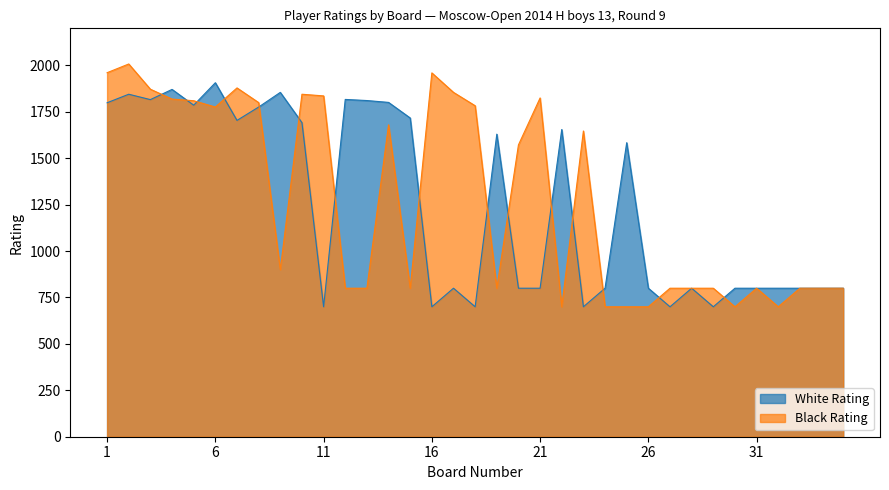

At which label does Black Rating first exceed 900?

1